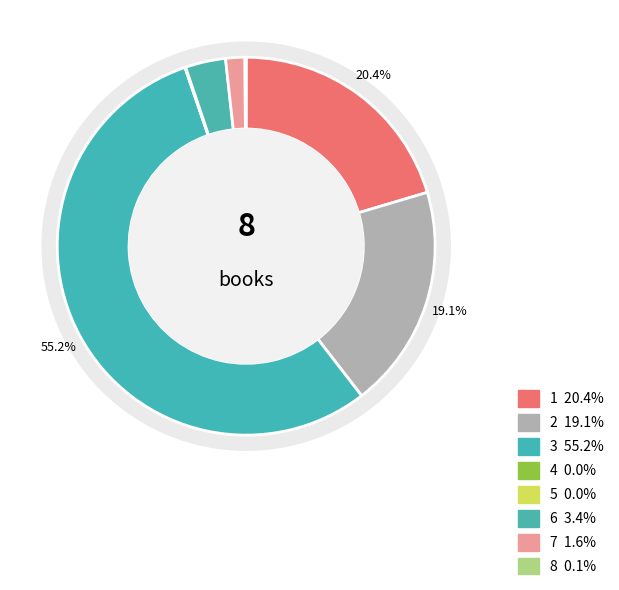

To the nearest percent, what is the difference between the largest and smallest slice percentages?

55%